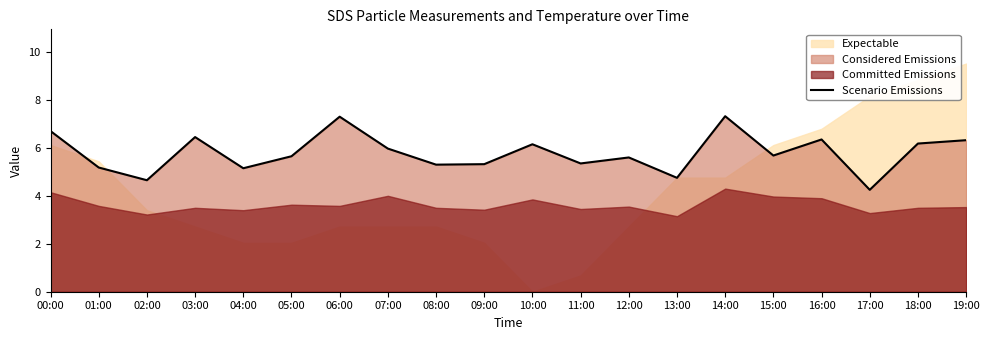

Reading right to left, extract all data points from this chart.

6.3	6.2	4.2	6.3	5.7	7.3	4.8	5.6	5.3	6.2	5.3	5.3	6.0	7.3	5.7	5.2	6.5	4.7	5.2	6.7